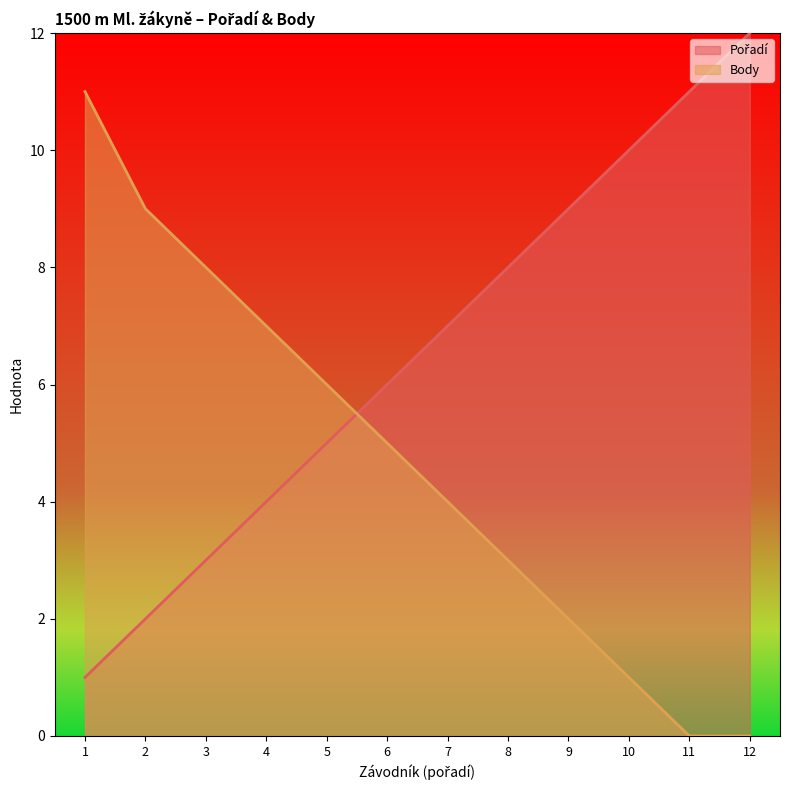

Where does the Body series first go above 5?

1